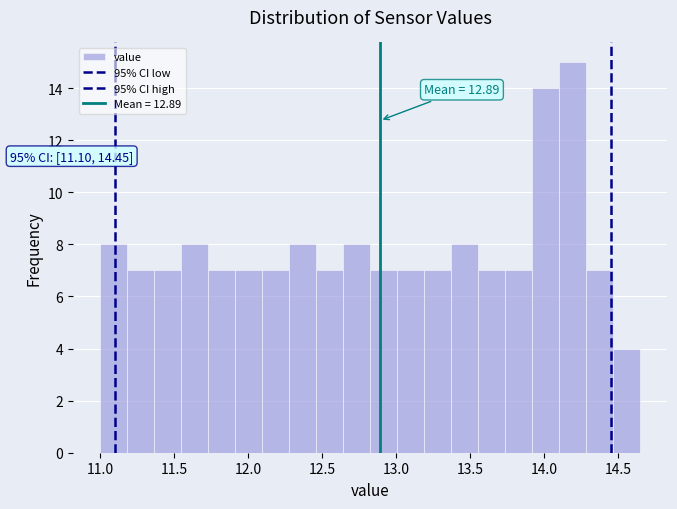

Read against the x-axis, roughly where is the centre of the tallest bar?

14.20